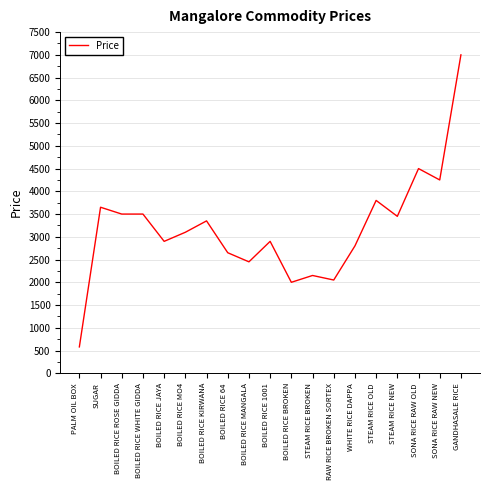

What position from the left is RAW RICE BROKEN SORTEX?

13